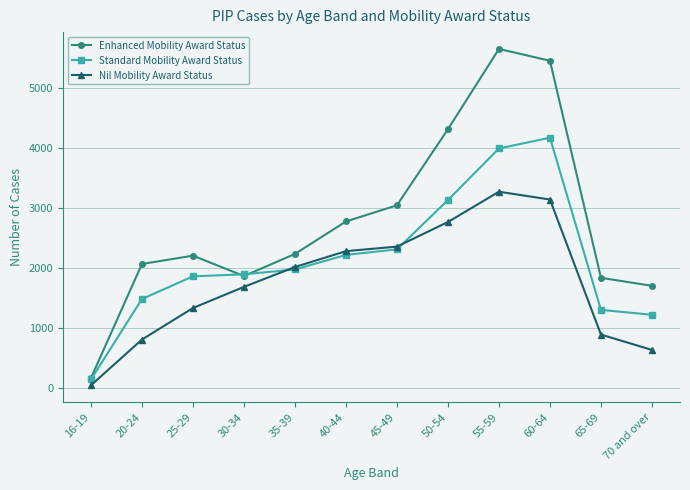

Does the chart display data point markers on the line(s)?

Yes